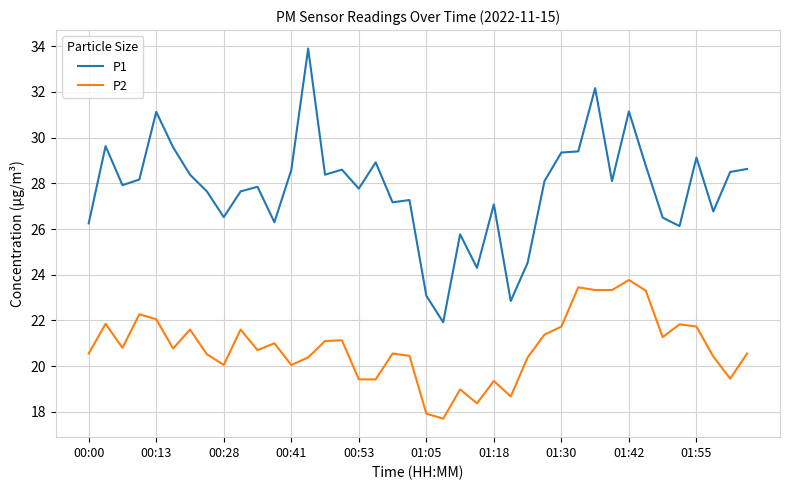

Which series has the largest range (max minus min)?

P1